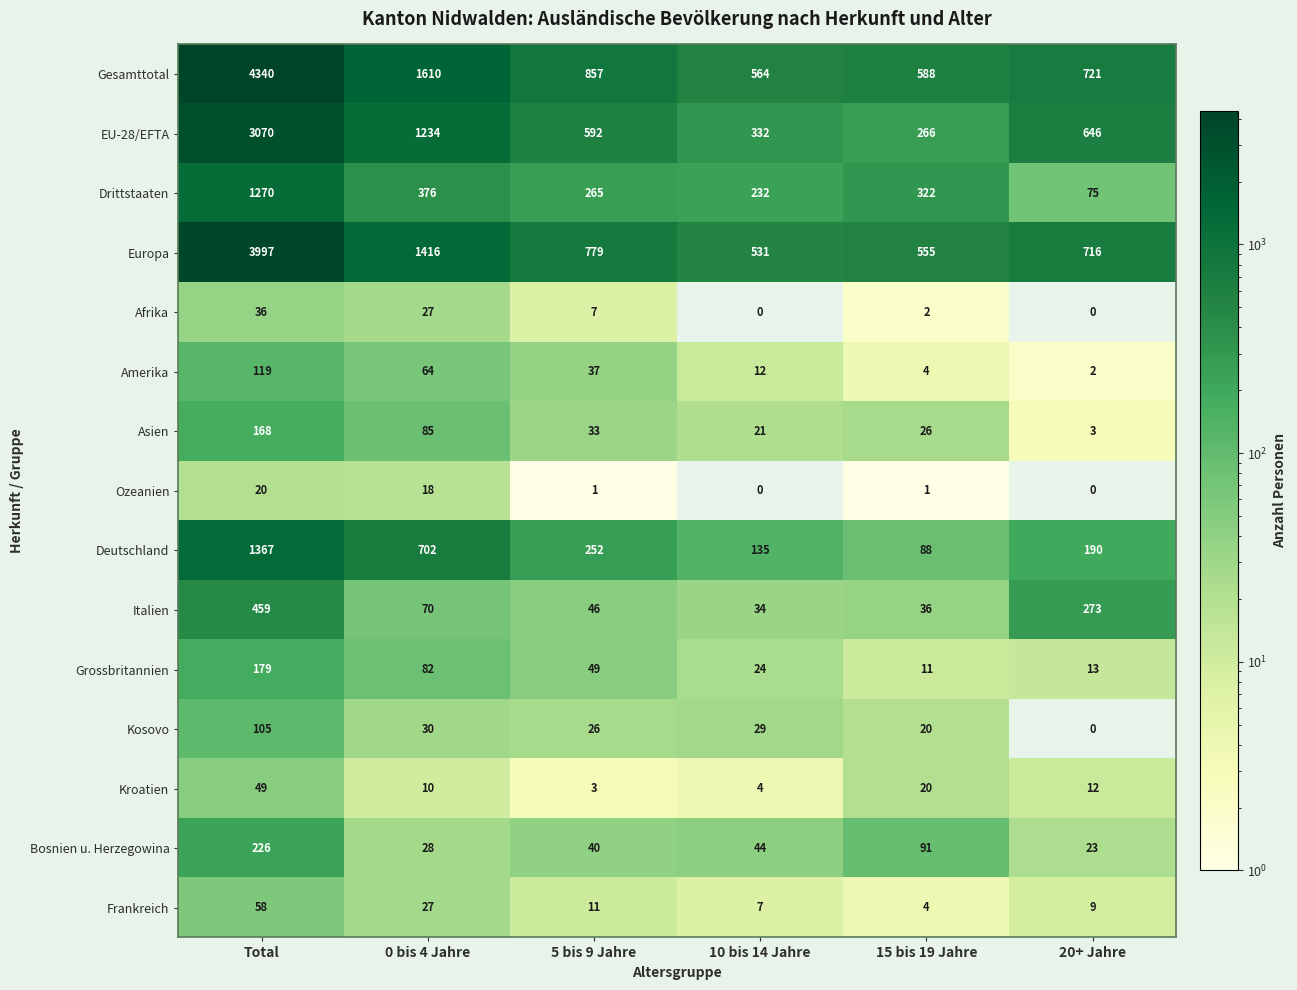

Which series has the widest spread of values?

Gesamttotal